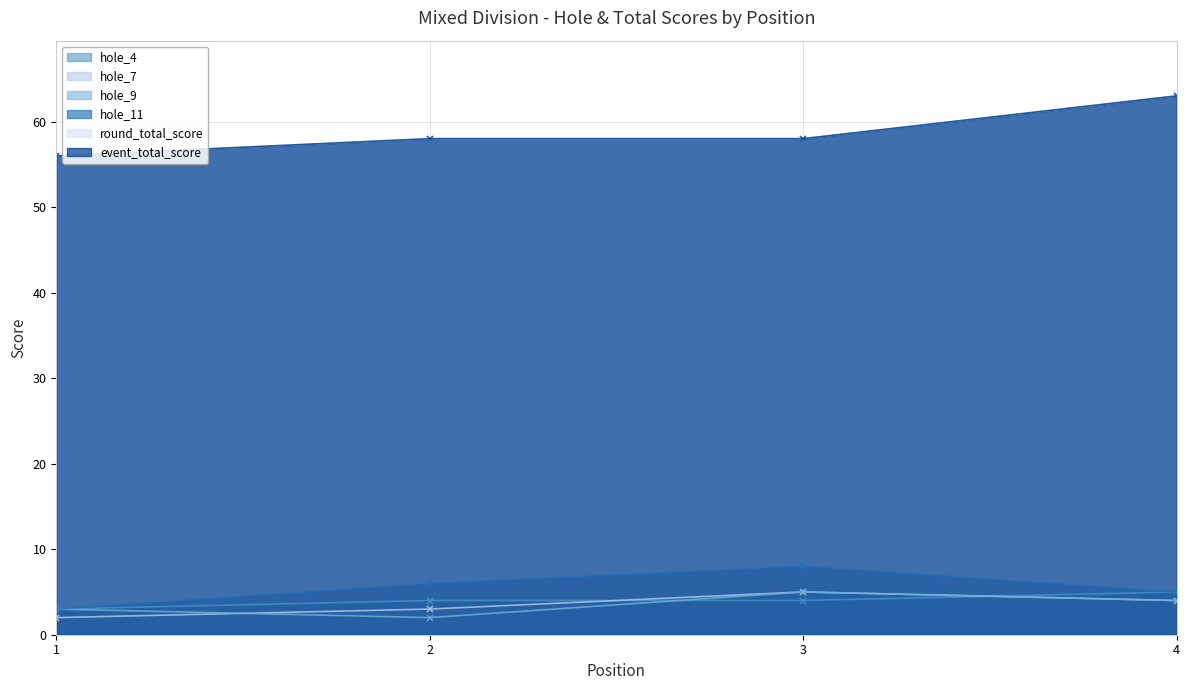

At which label does hole_11 first exceed 6?

3